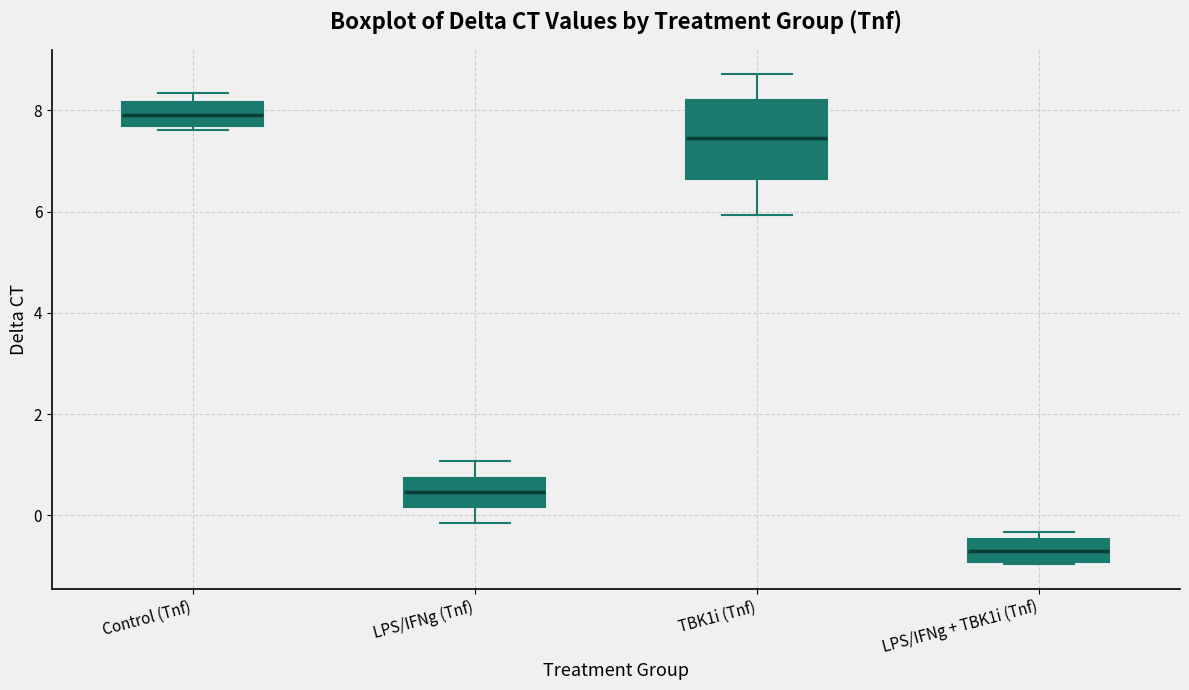

Reading left to right, transcribe this box plot: for each box, give where its median line is, the range the box spans, and where its two whiskers end, as read against the y-axis. The values are not printed on the chart, so give them approximately, as read against the axis.

Control (Tnf): median 8.0, box 7.6 to 8.2, whiskers 7.6 (just below the box's lower edge) to 8.4
LPS/IFNg (Tnf): median 0.4, box 0.2 to 0.8, whiskers -0.2 to 1.0
TBK1i (Tnf): median 7.4, box 6.6 to 8.2, whiskers 6.0 to 8.8
LPS/IFNg + TBK1i (Tnf): median -0.8, box -1.0 to -0.4, whiskers -1.0 to -0.4 (just above the box's upper edge)